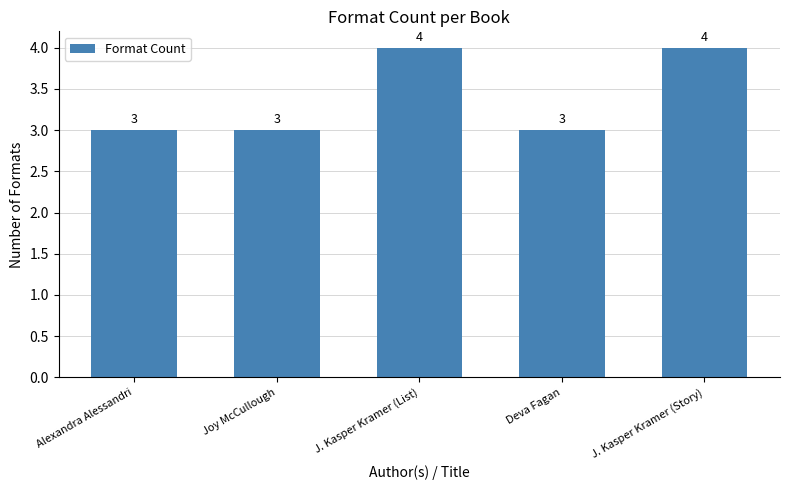

What is the change in value from J. Kasper Kramer (List) to Deva Fagan?

-1